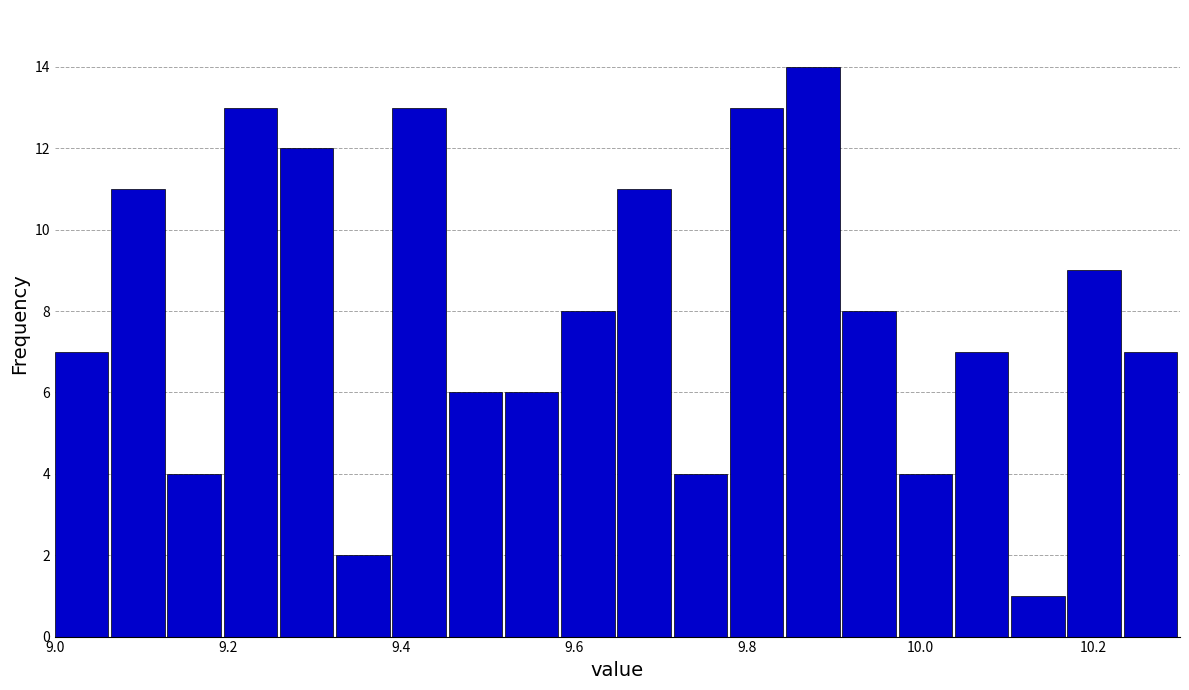

Read against the x-axis, roughly where is the centre of the tallest bar?

9.88